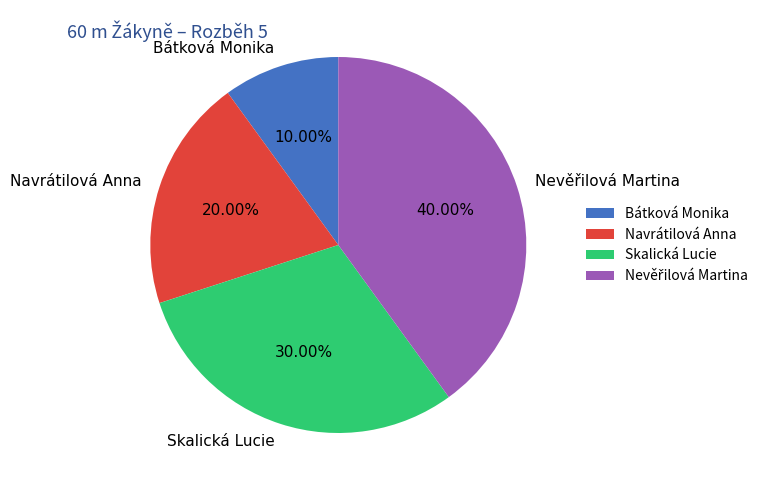

Which category has the smallest portion of the pie?

Bátková Monika